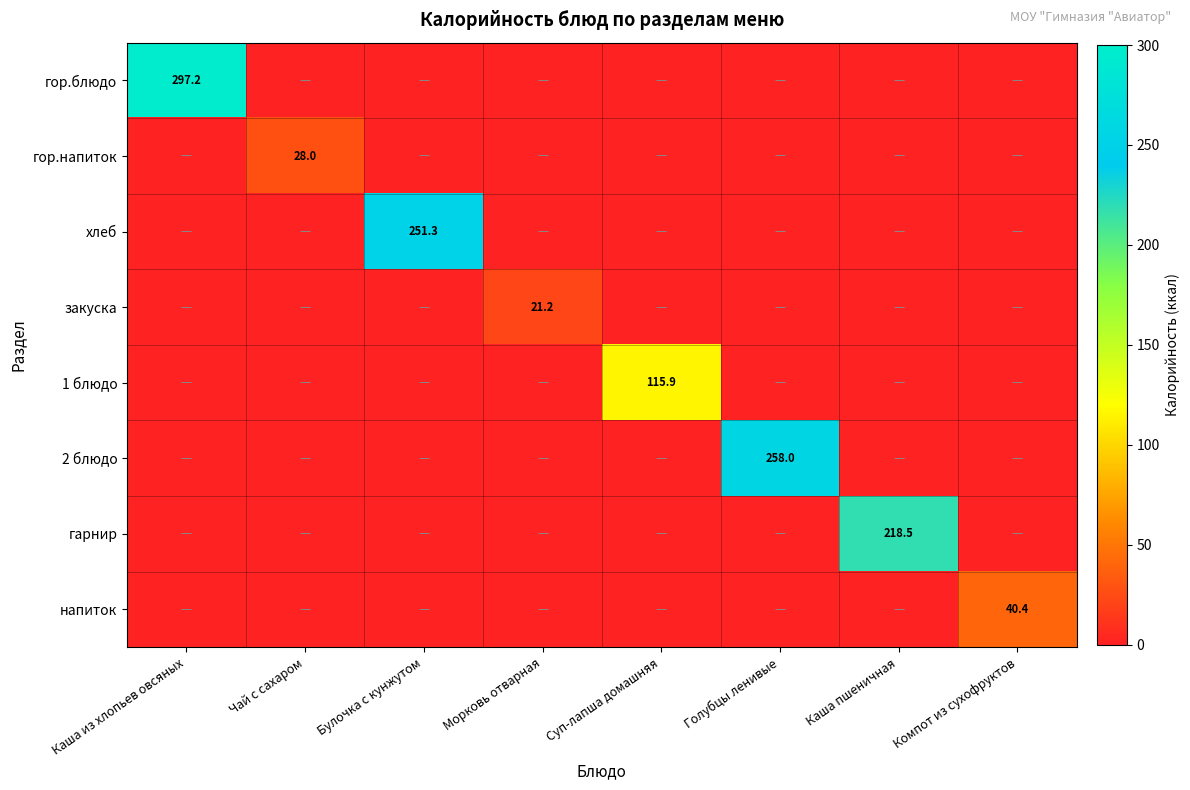

List the series in order of their peak value, lowest first.

закуска, гор.напиток, напиток, 1 блюдо, гарнир, хлеб, 2 блюдо, гор.блюдо